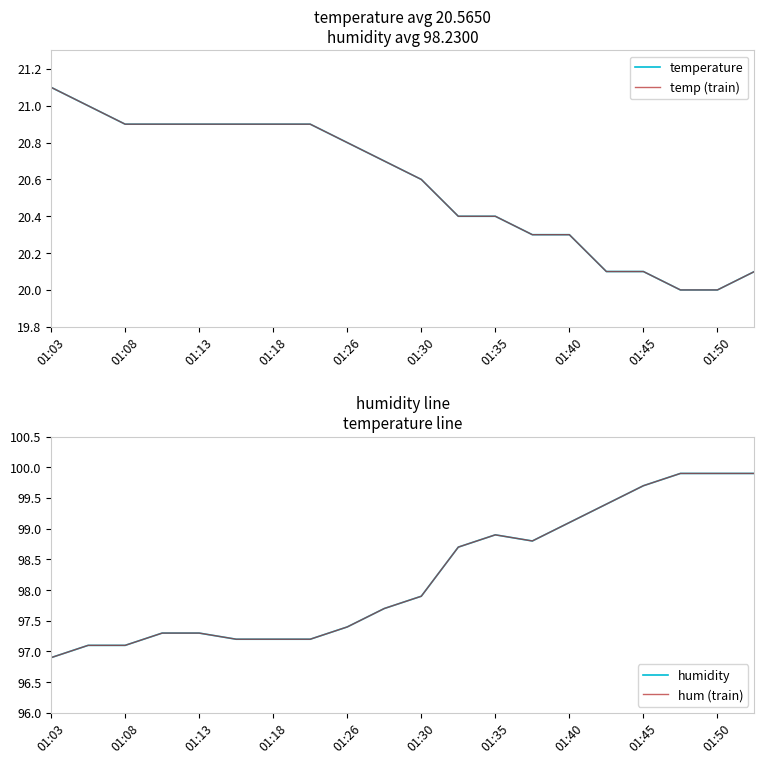

Read the temp (train) value at 01:18.

20.9